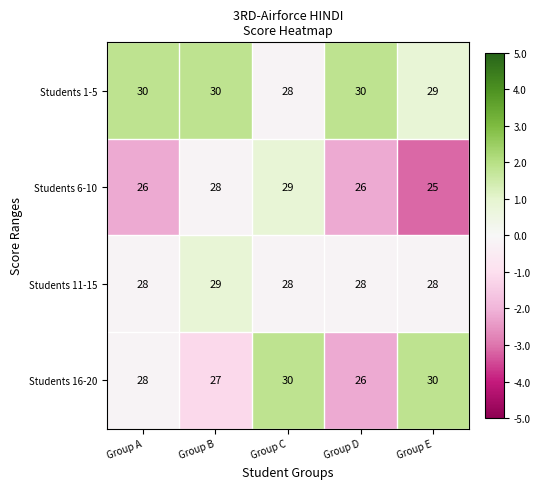

What is the sum of all Students 11-15 values?

141